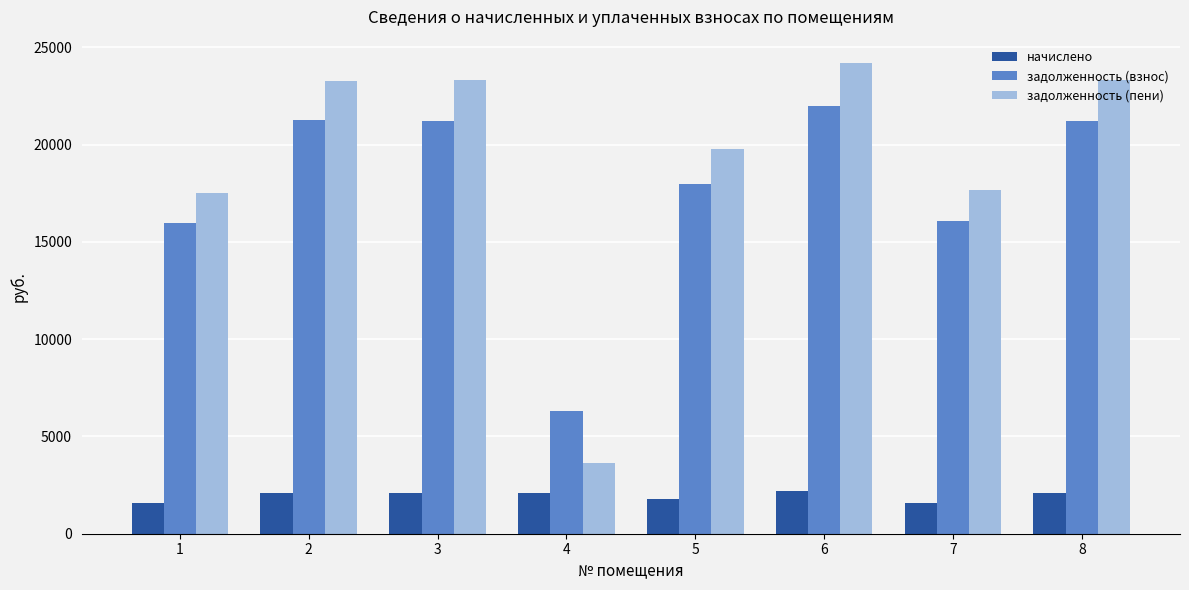

What is the highest value of the задолженность (пени) series?

24185.3